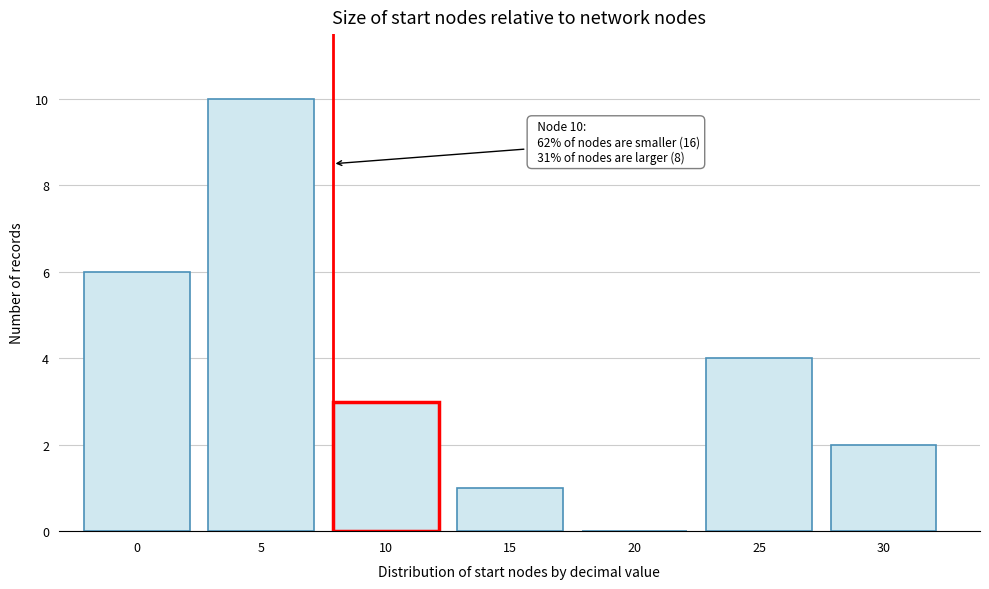

Reading left to right, what are all the values shown in this chart?

0=6	5=10	10=3	15=1	20=0	25=4	30=2